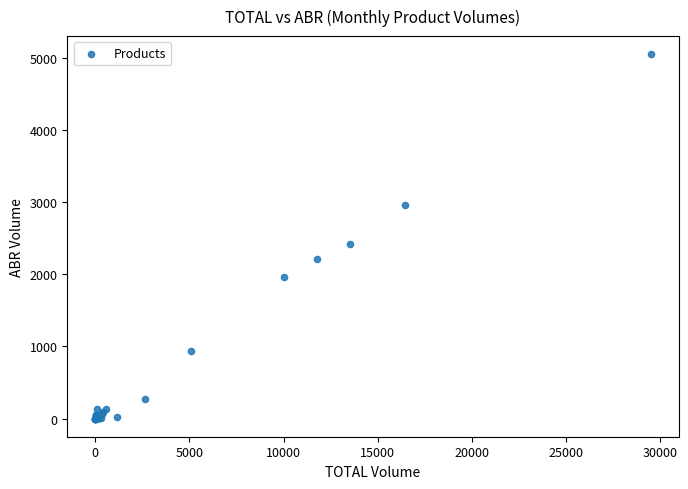

What Y value in the scatter plot is closest to 2527?

2419